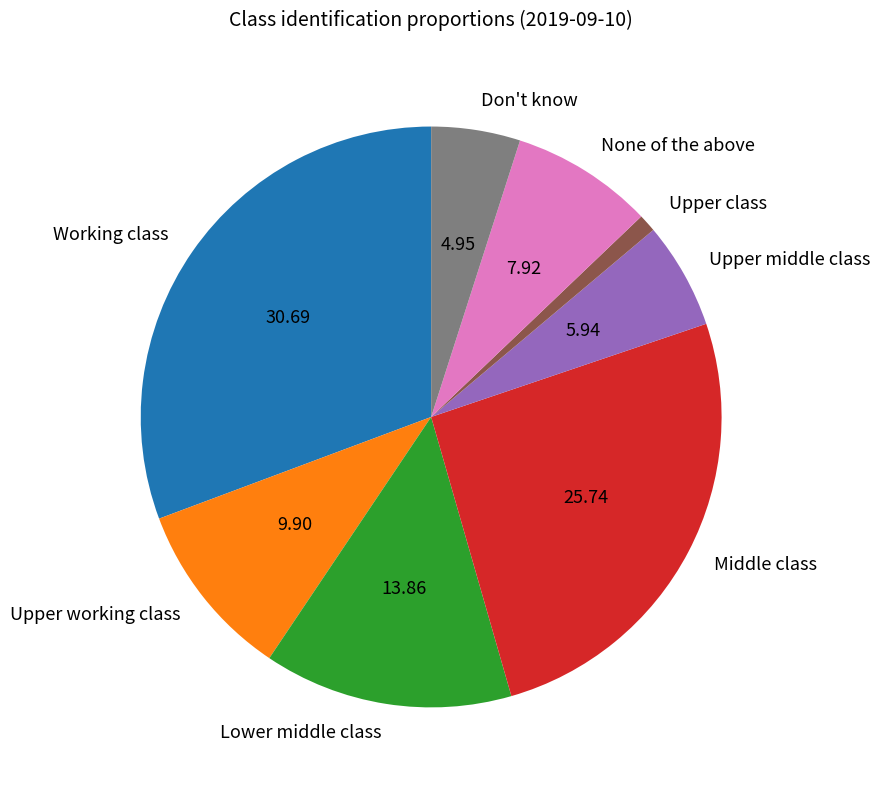

True or false: Upper working class accounts for 16% of the total.

False